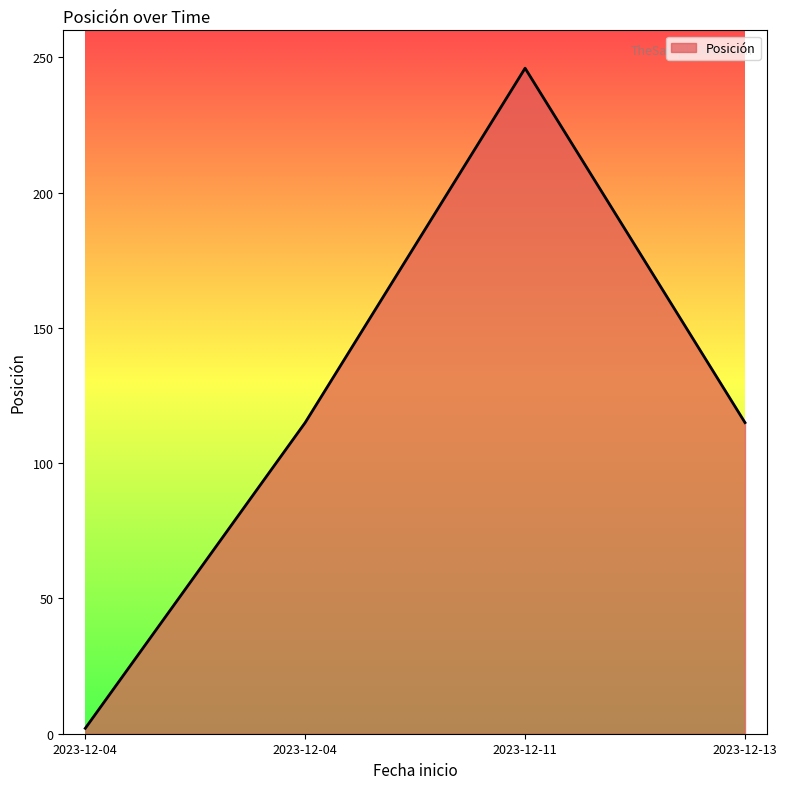

How many values are below 115?

1